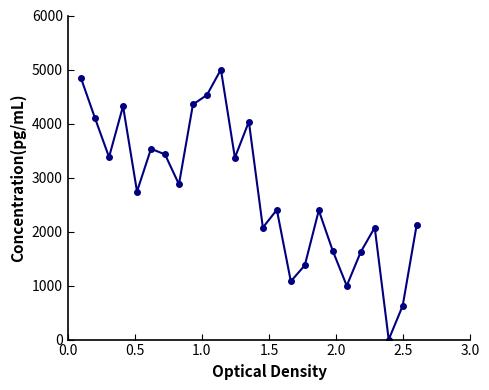

What is the value of the 7th point from the left?

3429.2